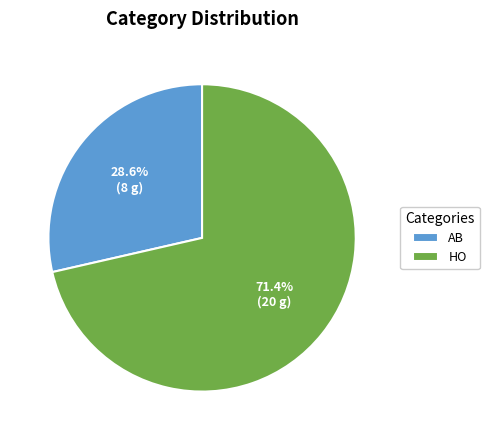

To the nearest percent, what is the difference between the AB and HO slice percentages?

43%